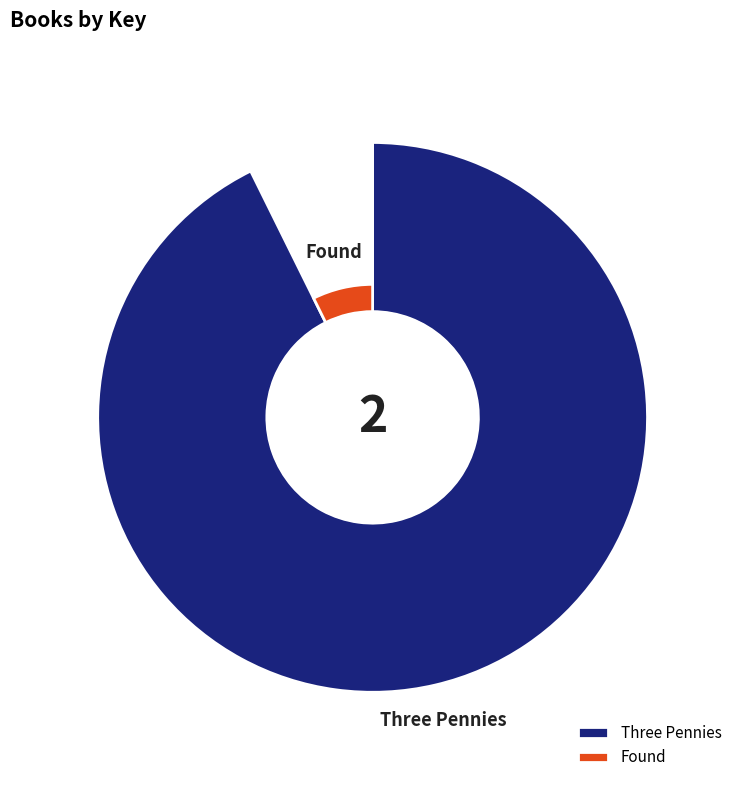

Which slice is the largest?

Three Pennies